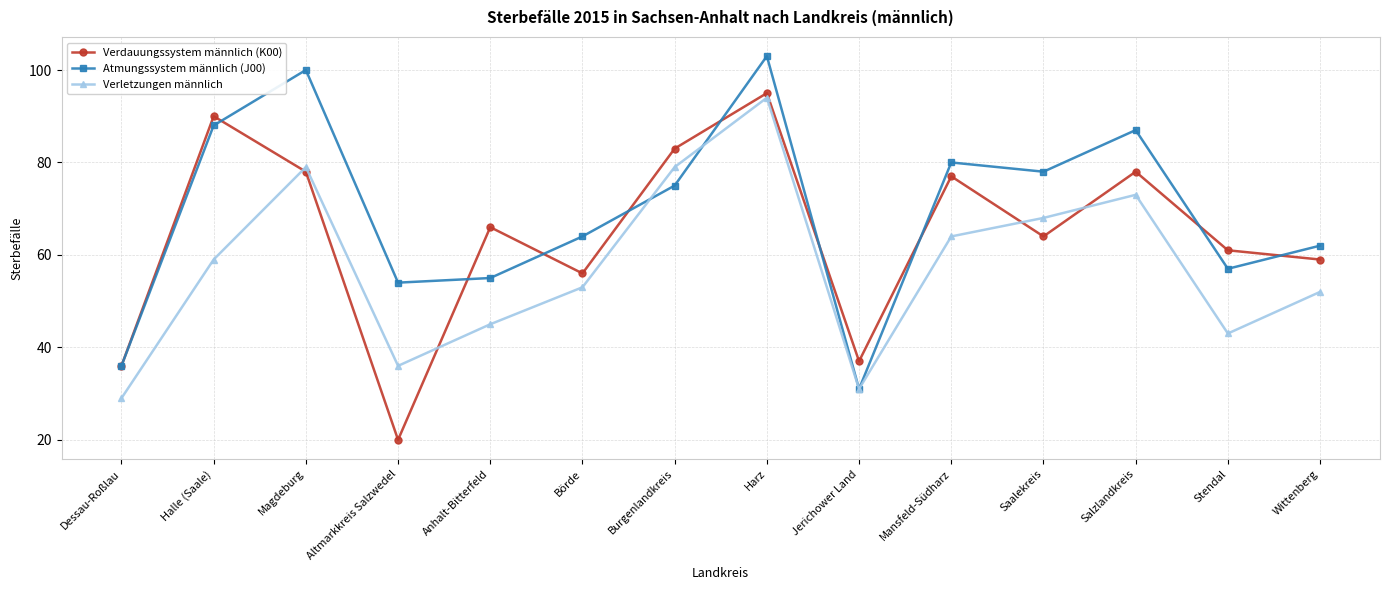

What is the average value of the Atmungssystem männlich (J00) series?

69